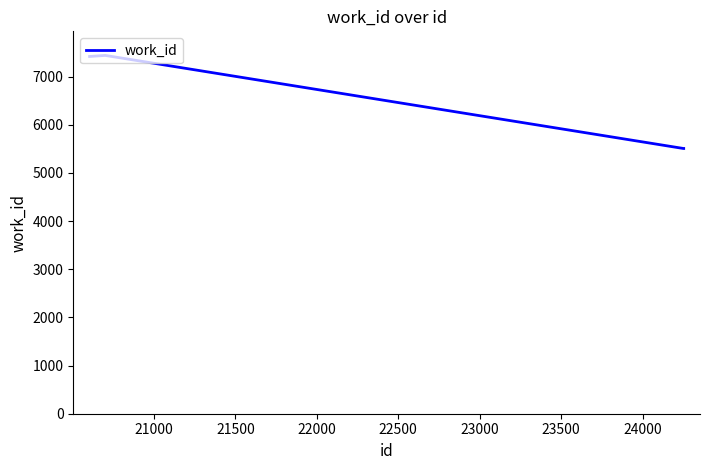

True or false: there are more than 1 points higher than both neighbors.

False